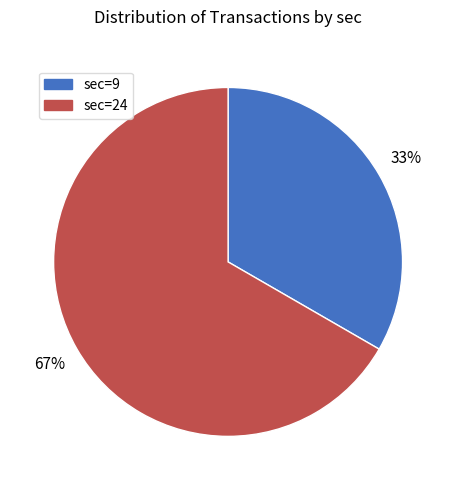

What is the largest slice in the pie chart?

sec=24